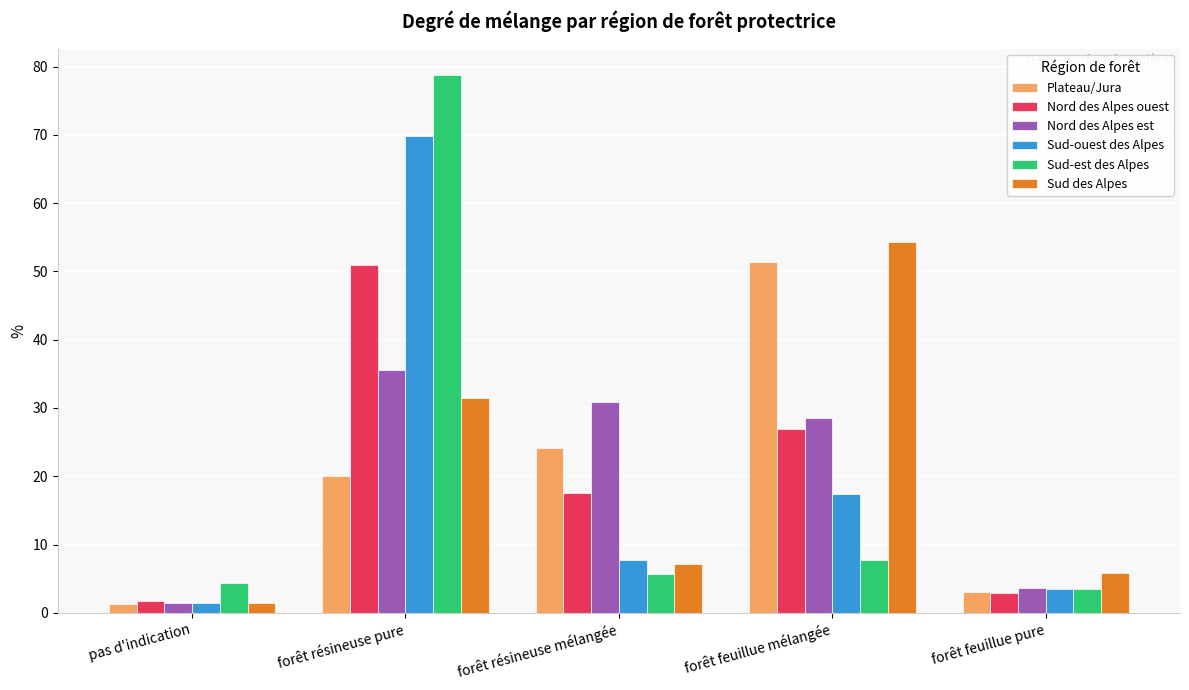

Reading left to right, list all the values displayed in this chart.

Plateau/Jura: pas d'indication=1.3	forêt résineuse pure=20.1	forêt résineuse mélangée=24.2	forêt feuillue mélangée=51.4	forêt feuillue pure=3.1
Nord des Alpes ouest: pas d'indication=1.7	forêt résineuse pure=50.9	forêt résineuse mélangée=17.6	forêt feuillue mélangée=26.9	forêt feuillue pure=2.9
Nord des Alpes est: pas d'indication=1.5	forêt résineuse pure=35.5	forêt résineuse mélangée=30.9	forêt feuillue mélangée=28.5	forêt feuillue pure=3.7
Sud-ouest des Alpes: pas d'indication=1.5	forêt résineuse pure=69.8	forêt résineuse mélangée=7.8	forêt feuillue mélangée=17.4	forêt feuillue pure=3.5
Sud-est des Alpes: pas d'indication=4.3	forêt résineuse pure=78.7	forêt résineuse mélangée=5.7	forêt feuillue mélangée=7.8	forêt feuillue pure=3.5
Sud des Alpes: pas d'indication=1.4	forêt résineuse pure=31.4	forêt résineuse mélangée=7.2	forêt feuillue mélangée=54.3	forêt feuillue pure=5.8